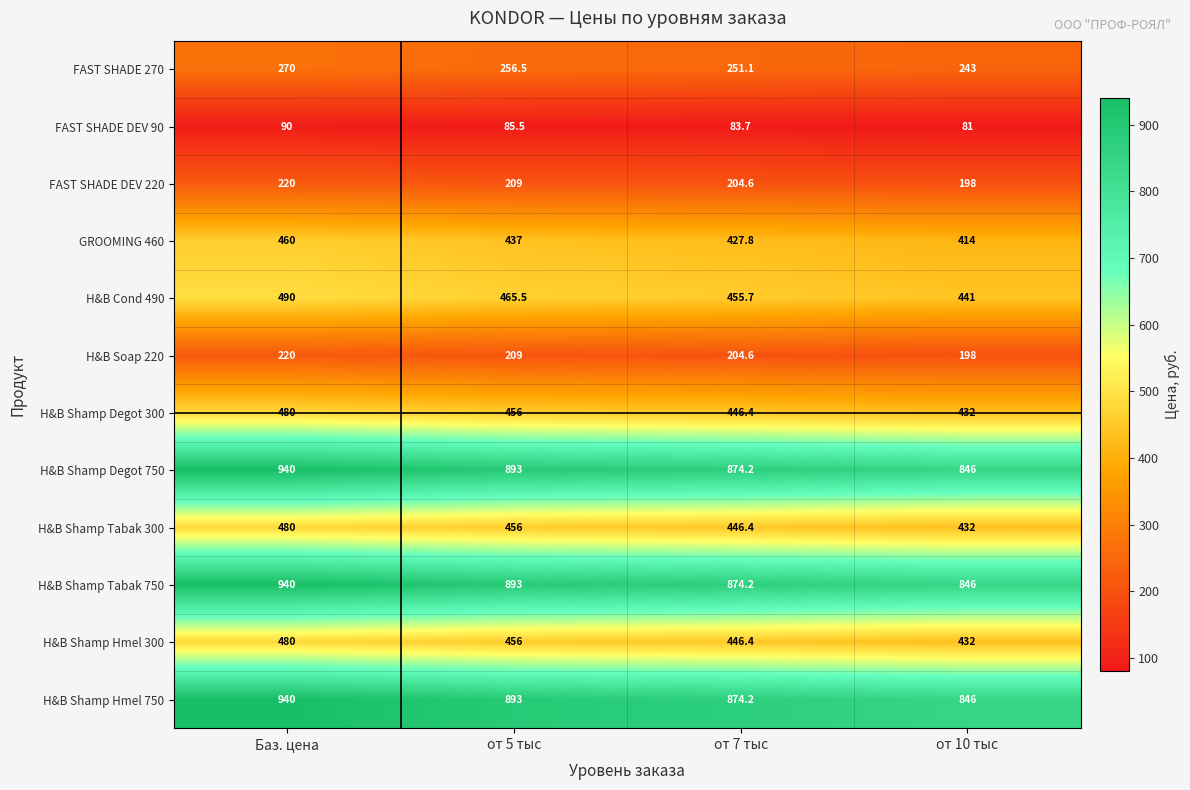

Is it true that GROOMING 460 equals 250.8 at от 7 тыс?

False